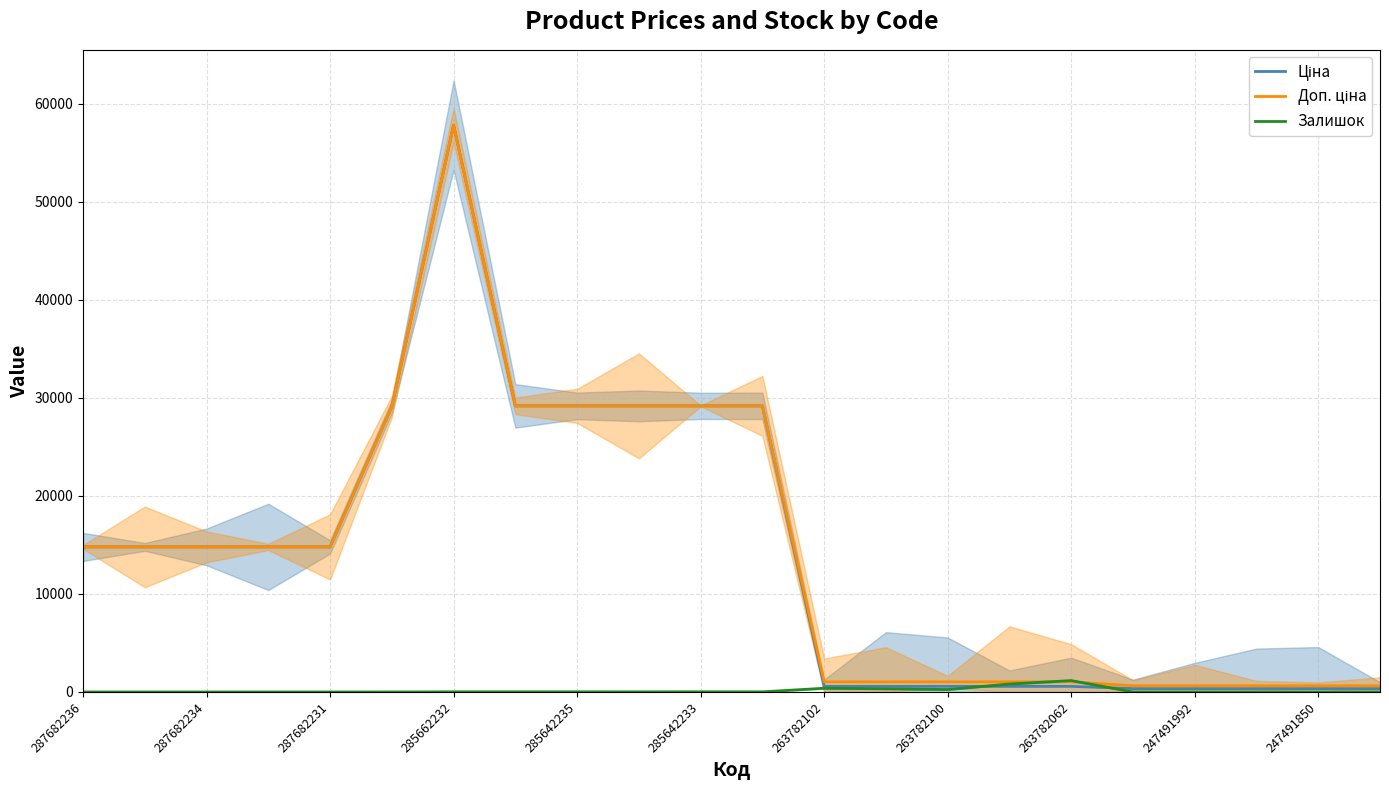

How many interior local valleys does the Залишок series have?

3